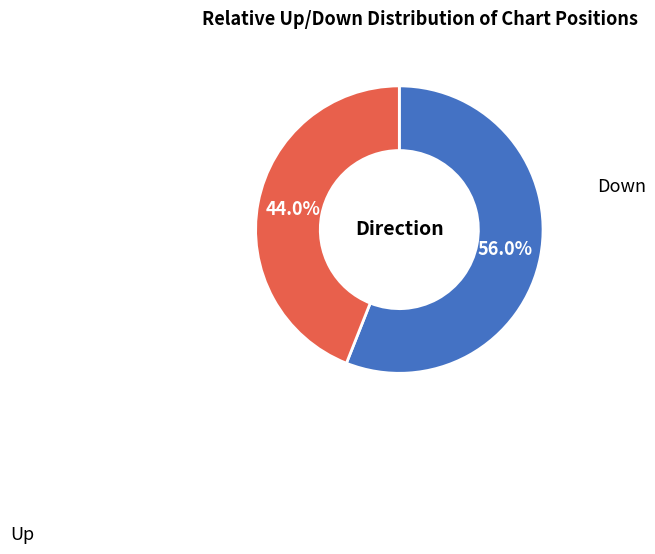

Does any single category account for the majority?

Yes